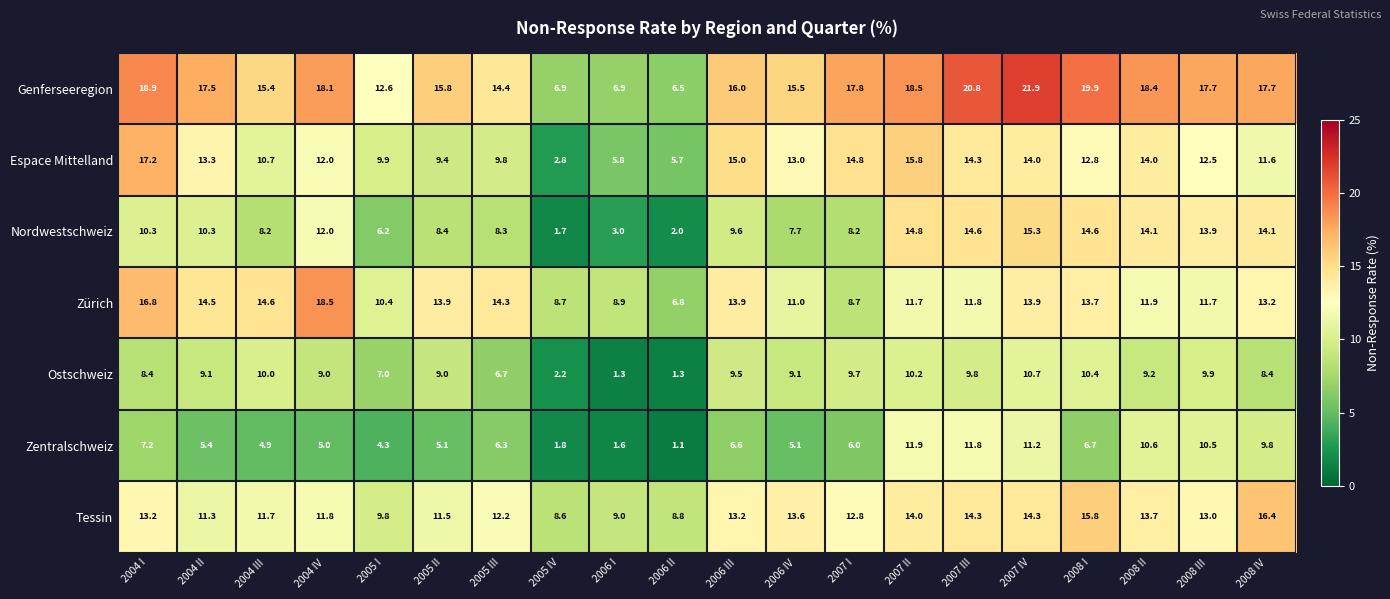

What is the difference between the maximum and minimum values in the Nordwestschweiz series?

13.6